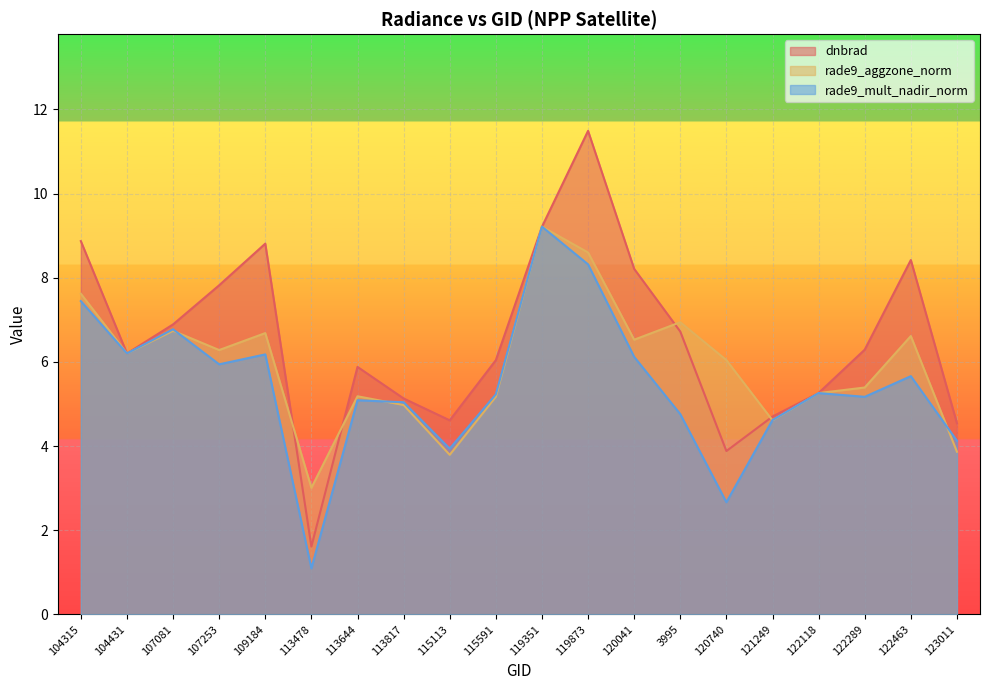

At which label is rade9_aggzone_norm closest to 6?

120740